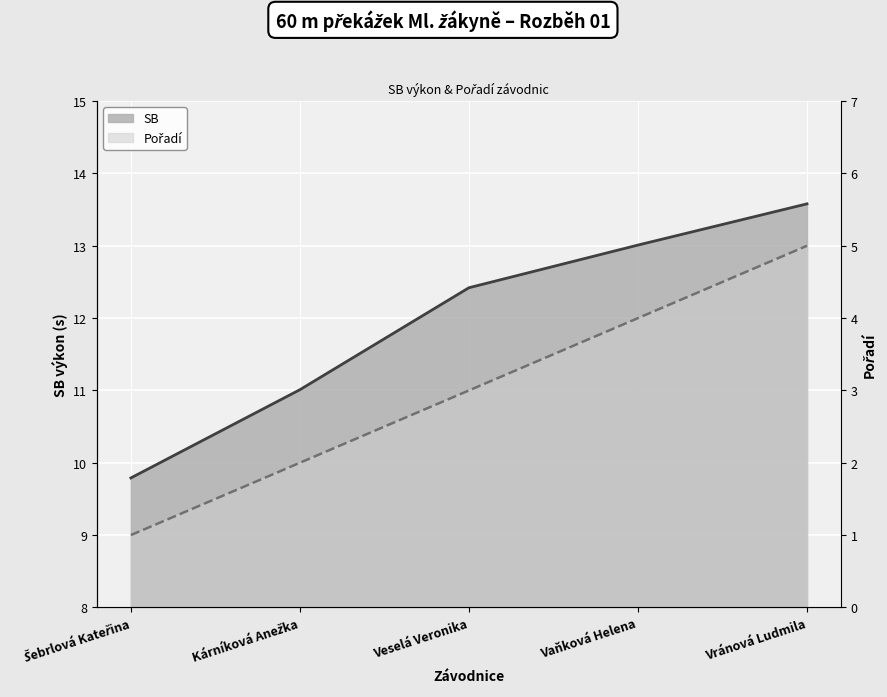

True or false: SB and Pořadí cross at least once.

False